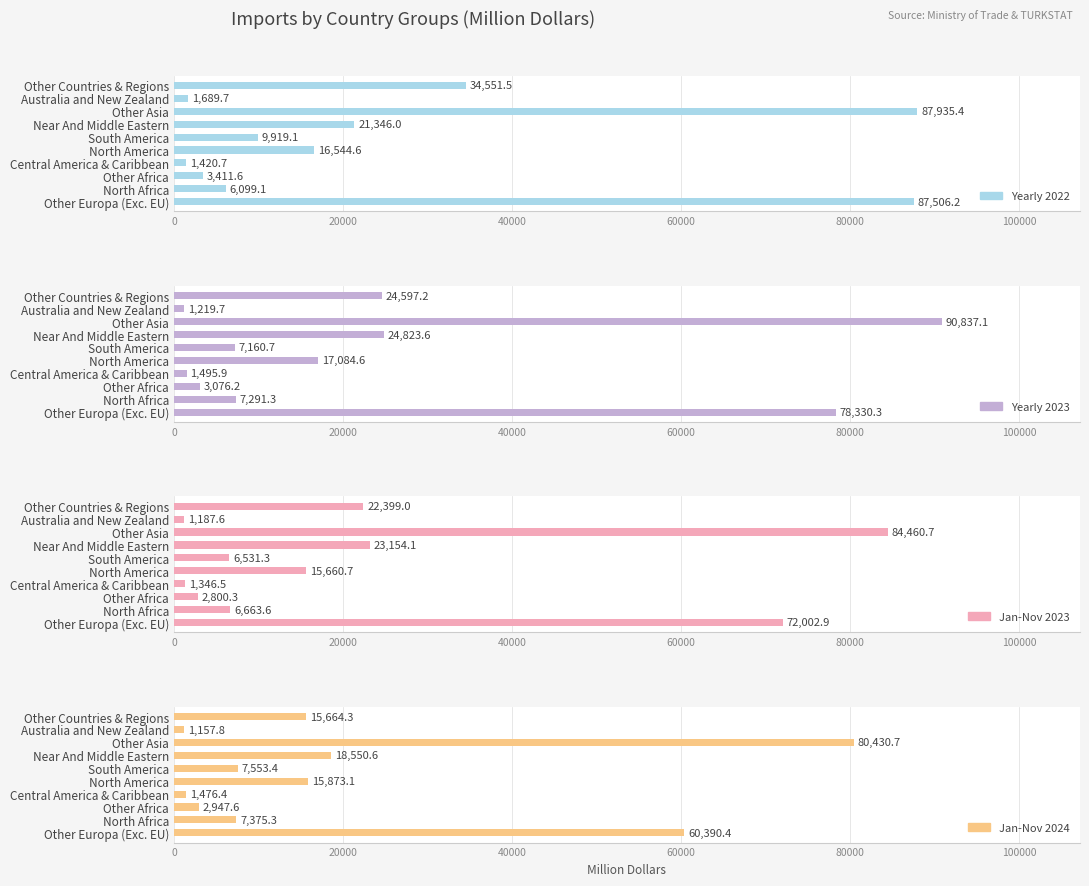

What are all the series names shown in the legend?

Yearly 2022, Yearly 2023, Jan-Nov 2023, Jan-Nov 2024